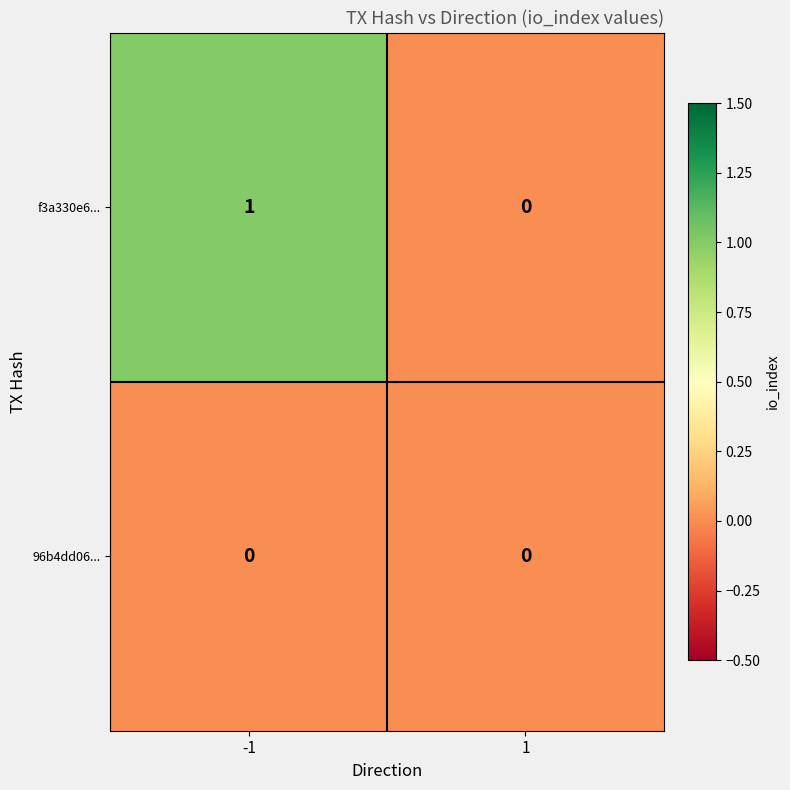

Which label corresponds to the largest value in the chart?

-1